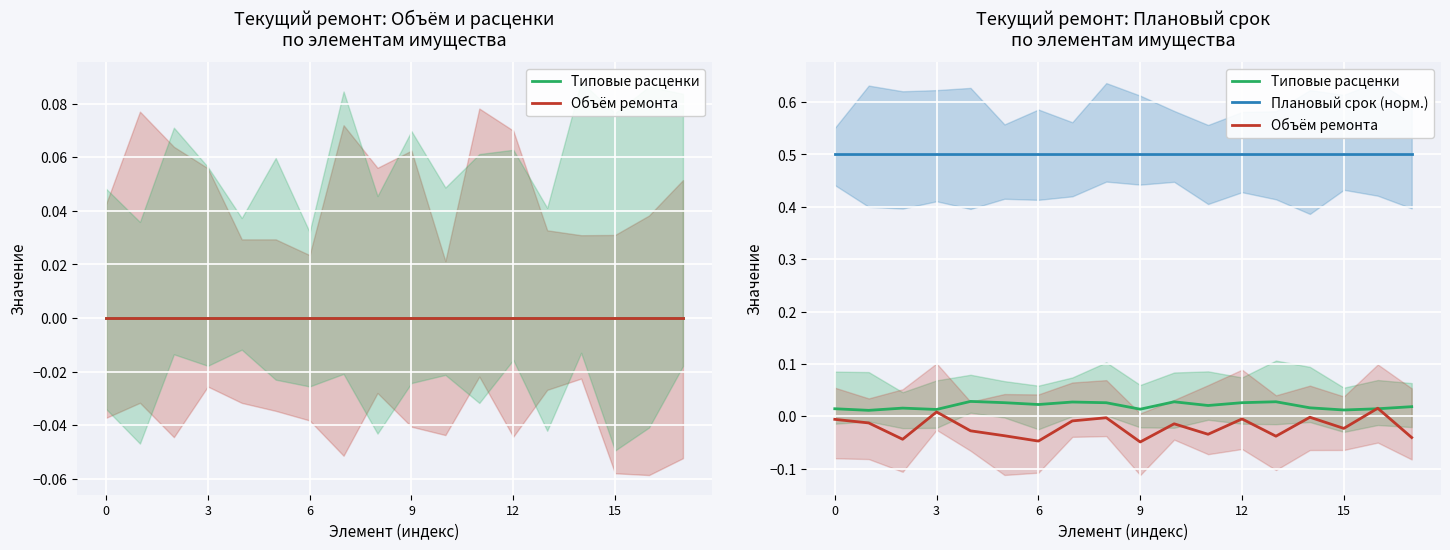

What is the label of the 10th point from the left?

9